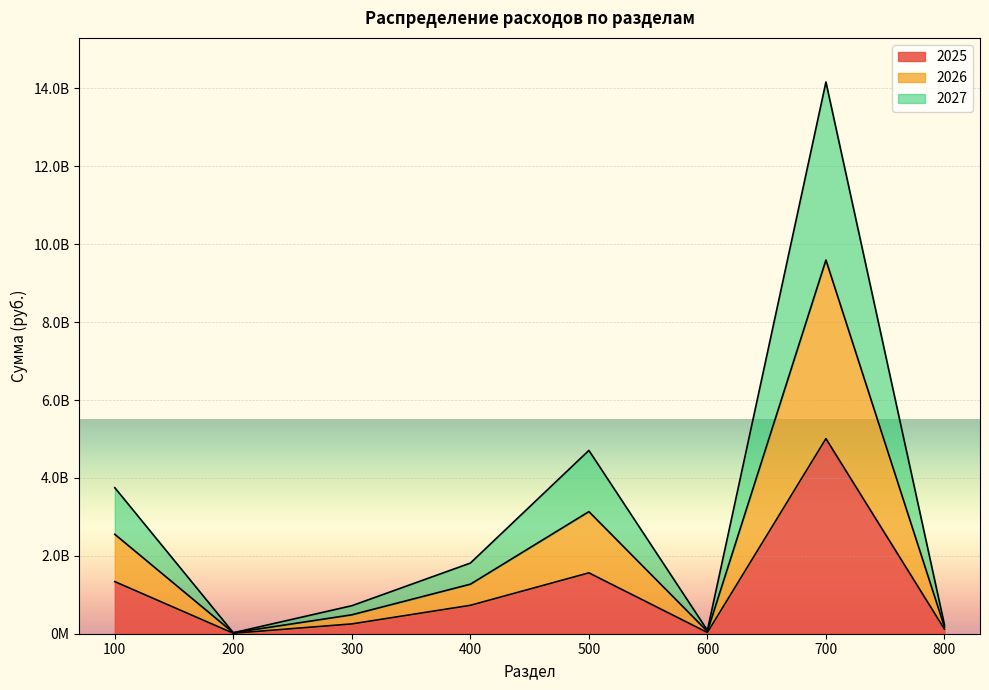

Does the chart display data point markers on the line(s)?

No